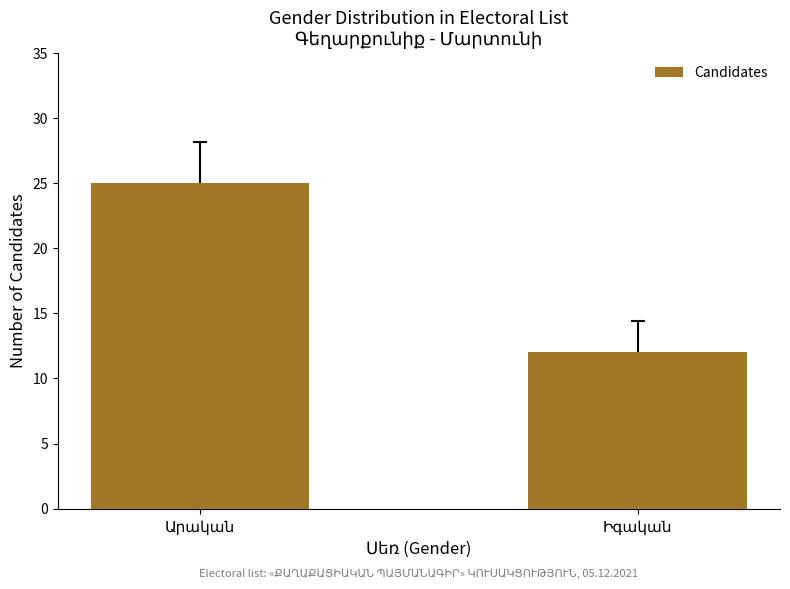

How many bars are there in total?

2